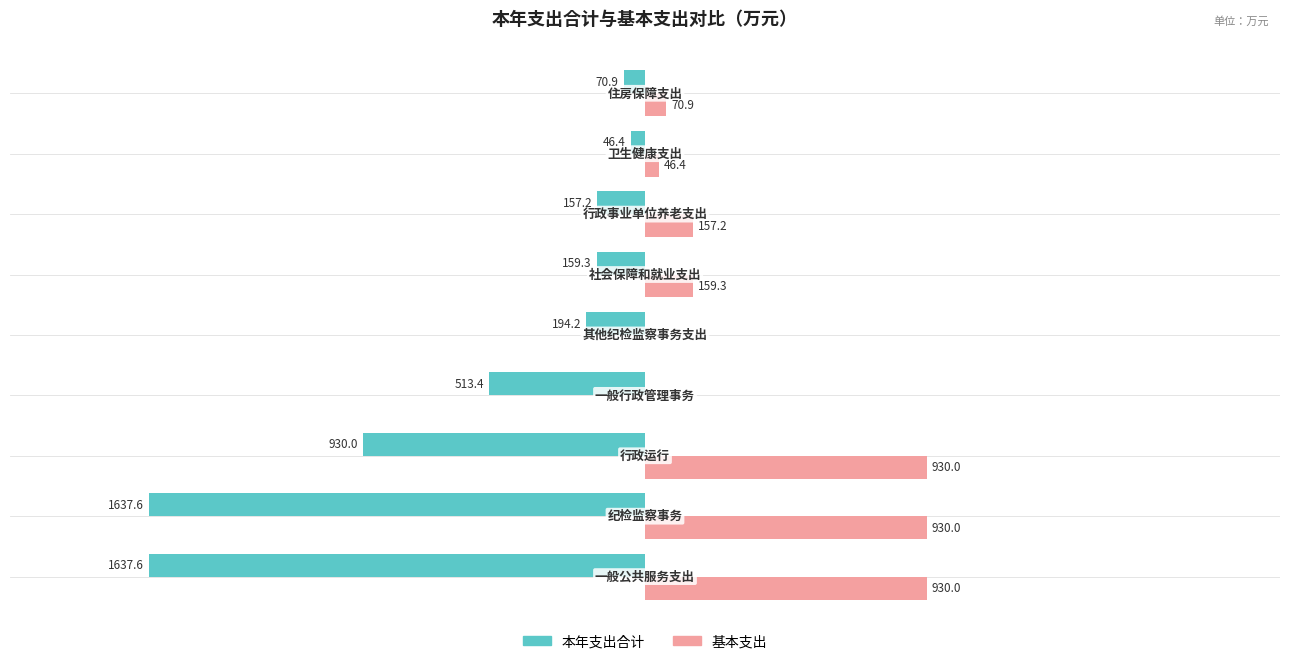

Which series has the largest total across all categories?

基本支出